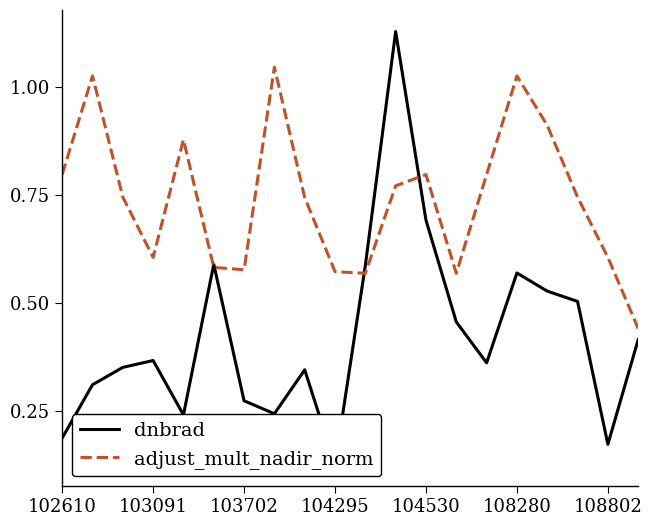

Is it true that adjust_mult_nadir_norm equals 0.6 at 103091?

True